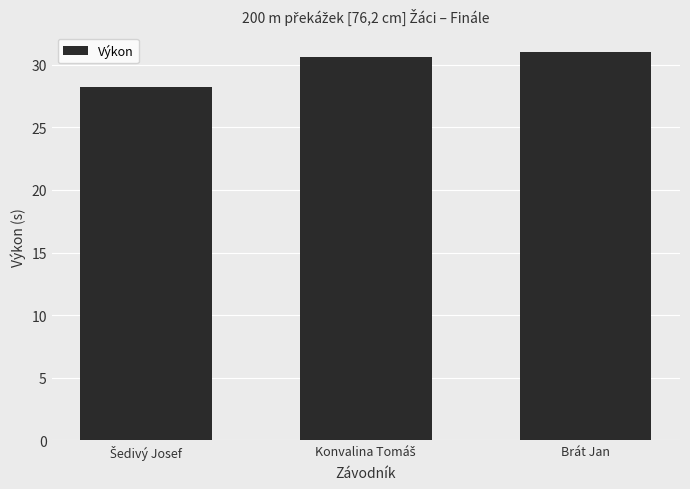

How many categories are shown in the chart?

3